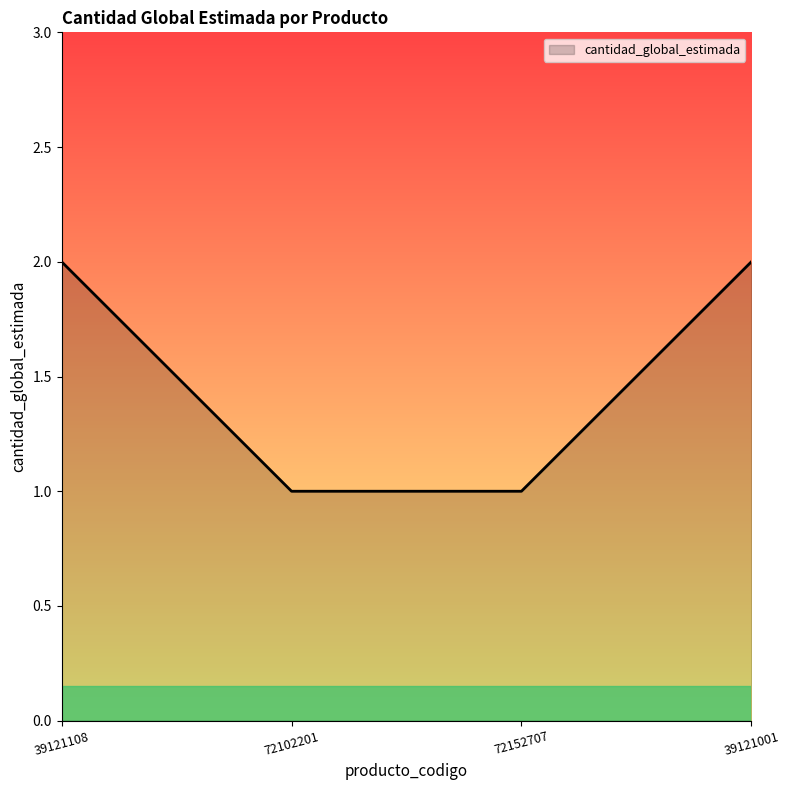

Reading left to right, what are all the values shown in this chart?

39121108=2	72102201=1	72152707=1	39121001=2